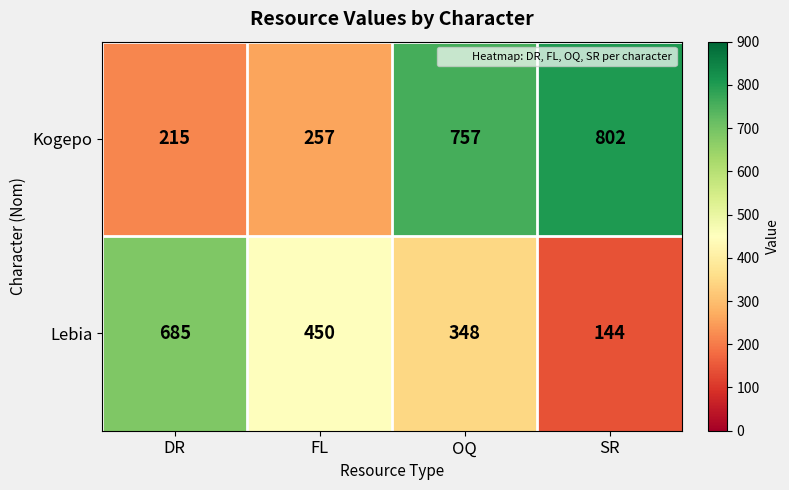

What is the difference between the highest and lowest values at SR?

658